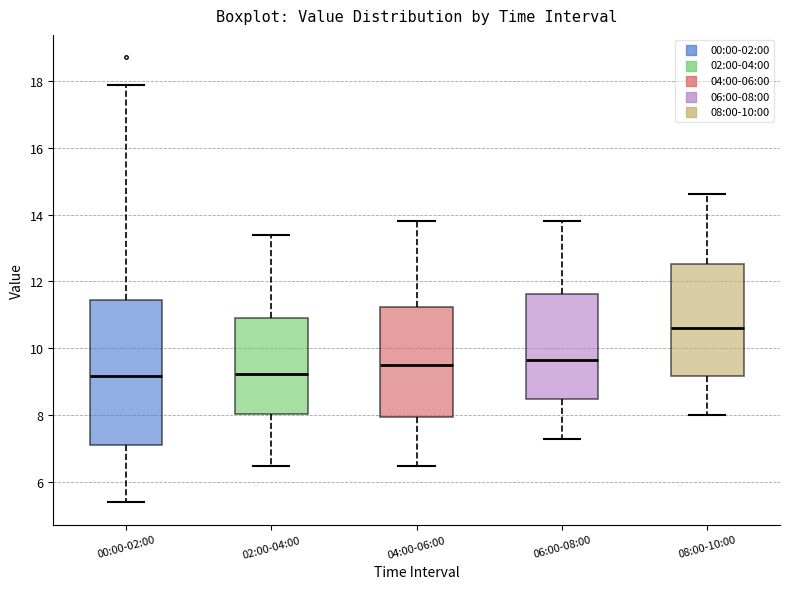

Comparing the boxes themselves (not the whiskers), which one is the tallest?

00:00-02:00